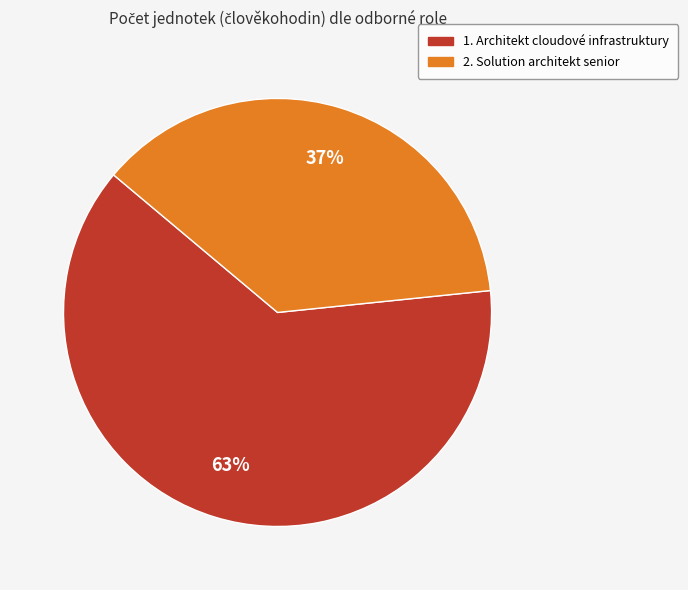

To the nearest percent, what is the combined percentage of 1. Architekt cloudové infrastruktury and 2. Solution architekt senior?

100%